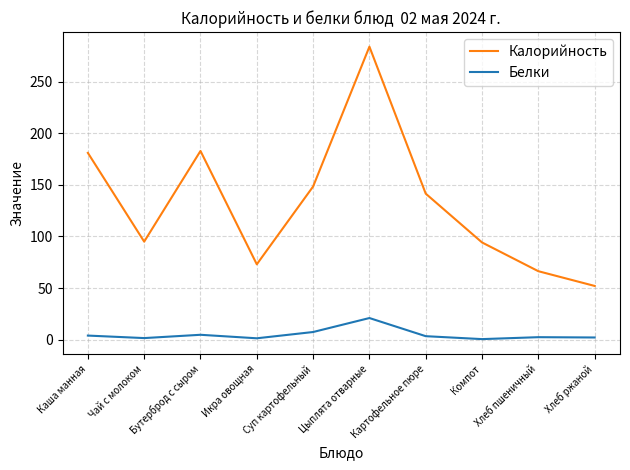

What are all the series names shown in the legend?

Калорийность, Белки